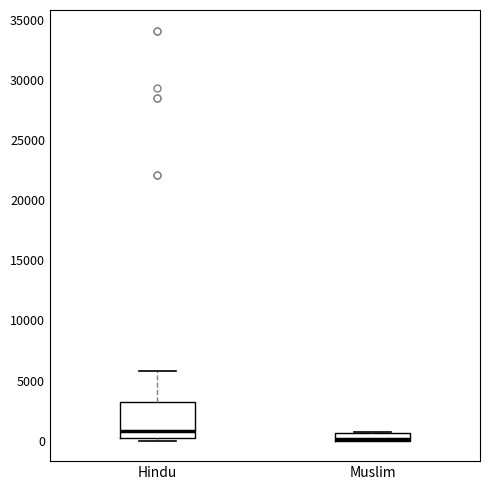

Where does the median line of the box for Hindu sit on the y-axis? The values are not printed on the chart, so give them approximately, as read against the axis.

1000